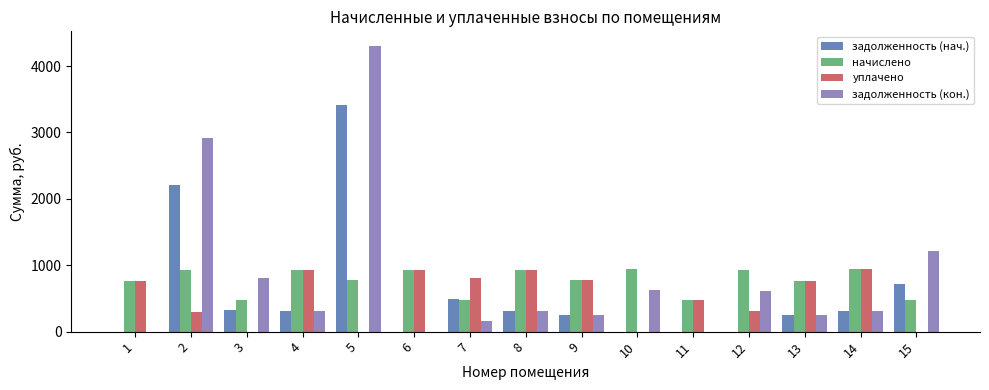

How many groups of bars are there?

15